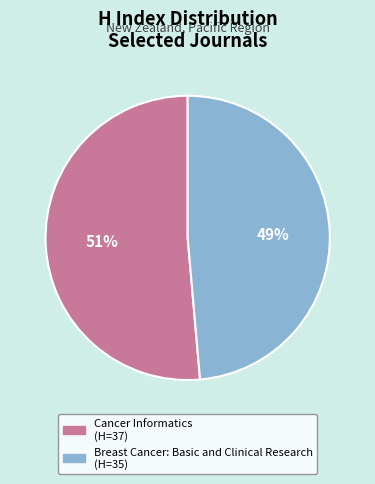

To the nearest percent, what is the combined percentage of Cancer Informatics and Breast Cancer: Basic and Clinical Research?

100%